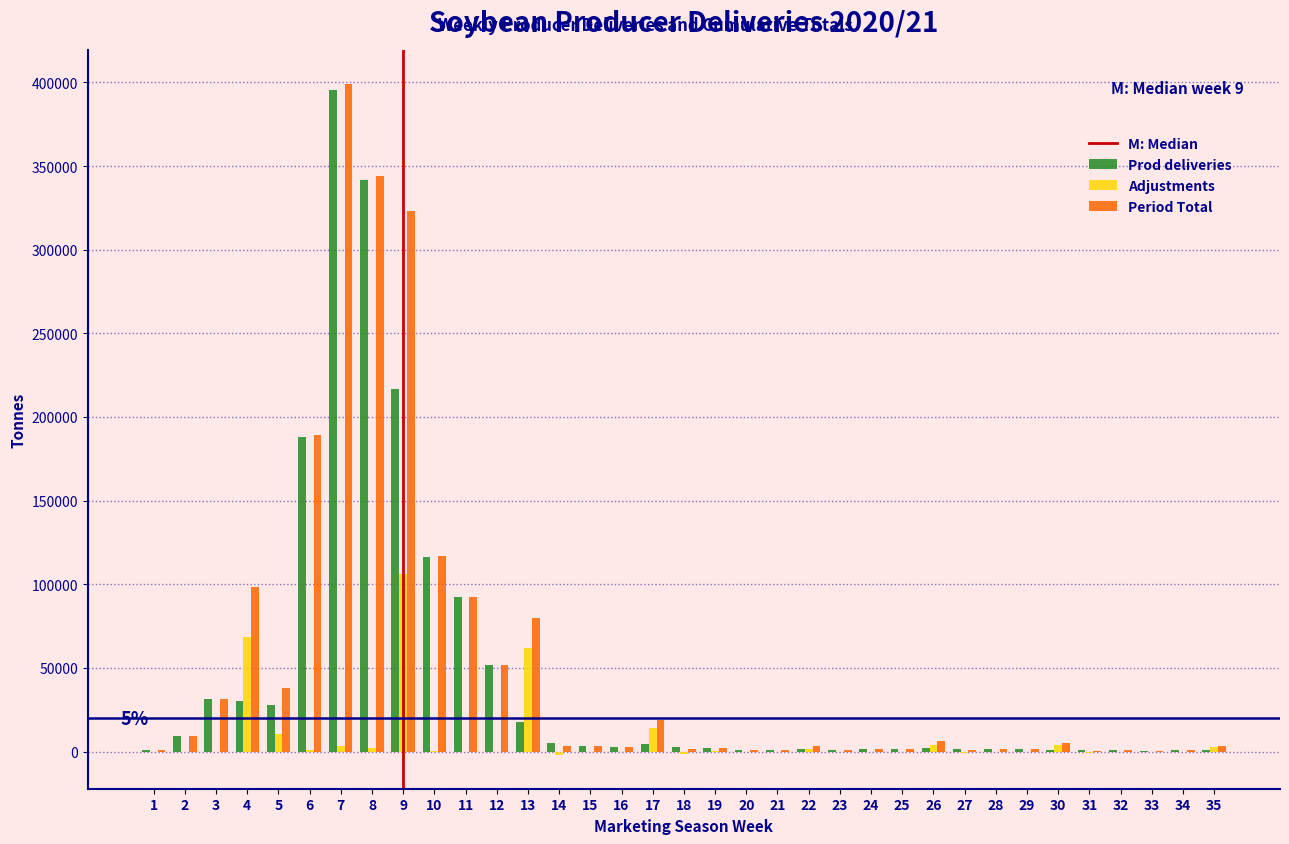

What is the maximum value shown in the chart?

399038